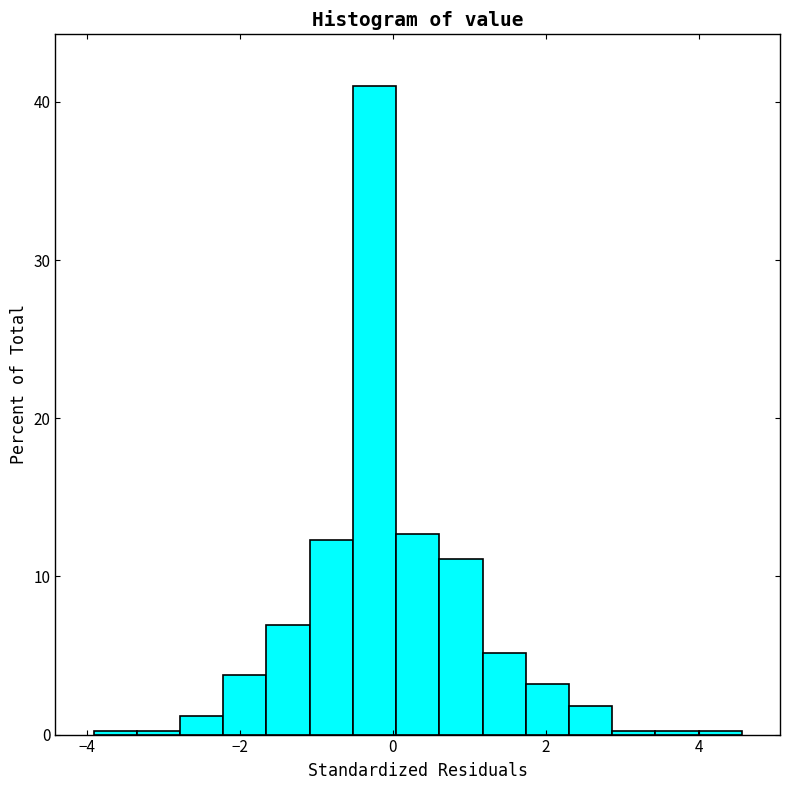

Read against the x-axis, roughly where is the centre of the tallest bar?

-0.2